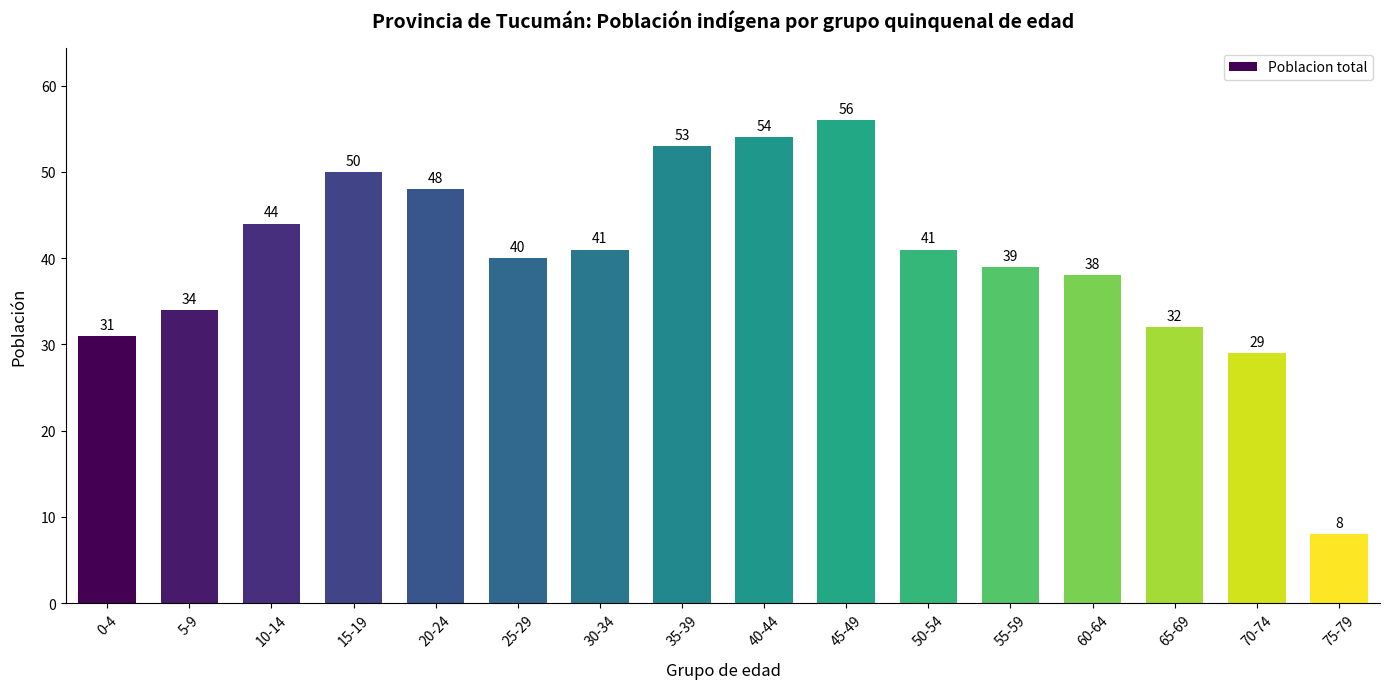

What value does the data have at 15-19?

50